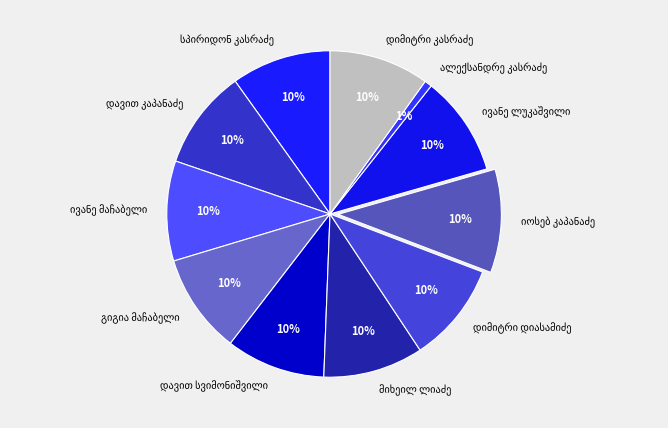

To the nearest percent, what is the average slice percentage?

9%